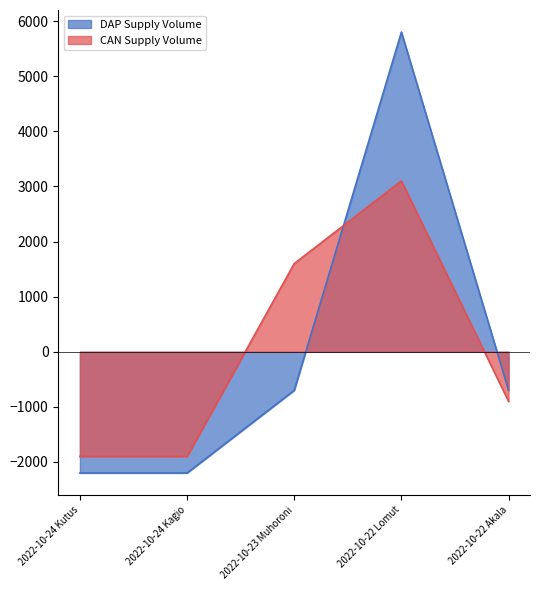

How many values in the CAN Supply Volume series are below -900?

2